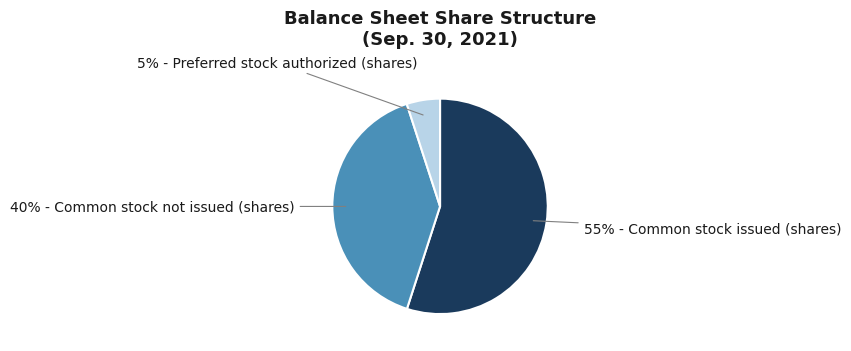

How many slices are in this pie chart?

3